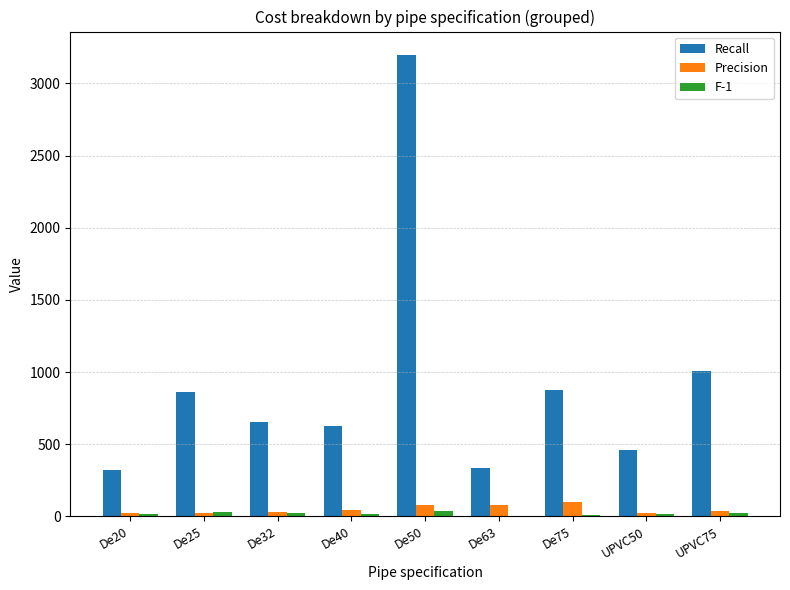

Which series changed the most between De20 and De40?

Recall